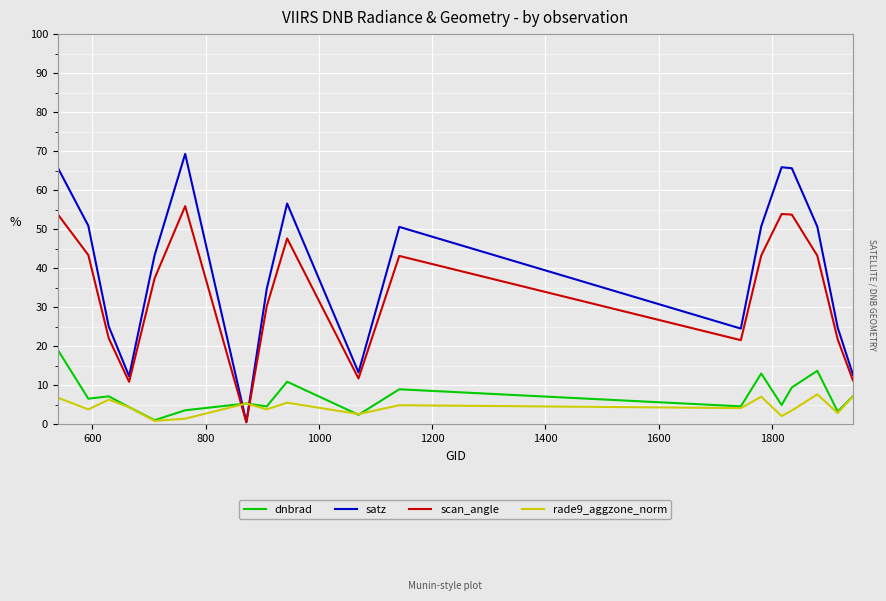

How many lines are shown in the chart?

4